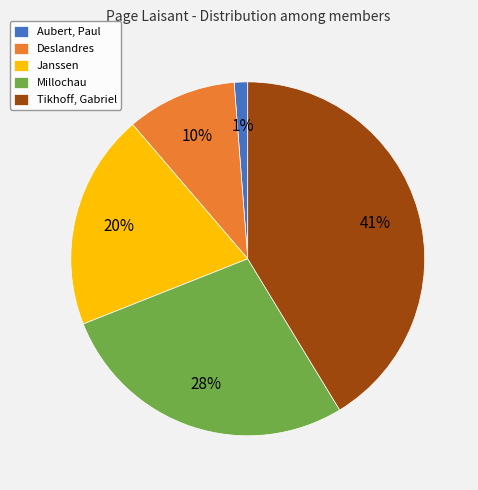

Rank the categories by value from lowest to highest.

Aubert, Paul, Deslandres, Janssen, Millochau, Tikhoff, Gabriel